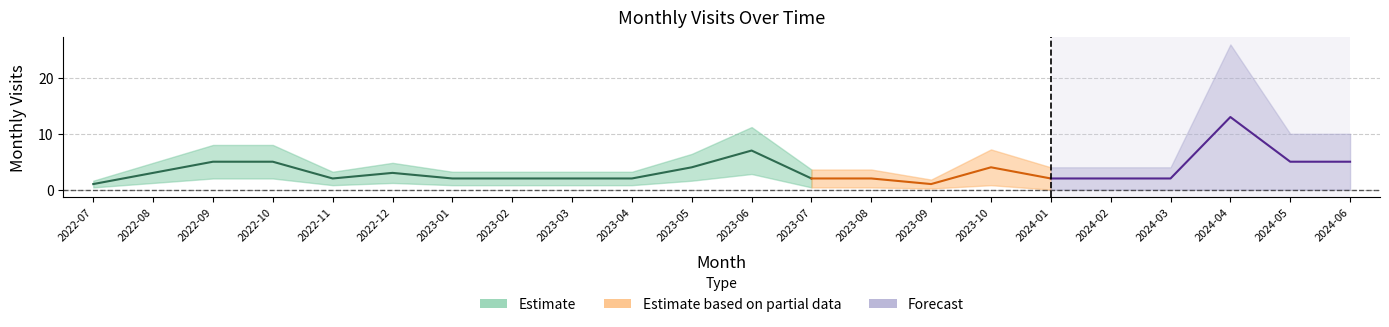

What is the average value?

3